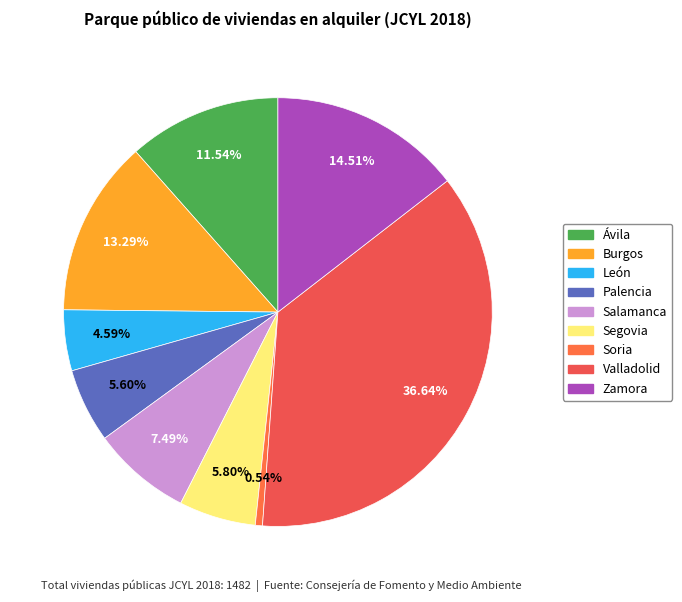

What percentage is the Zamora slice, to the nearest percent?

15%